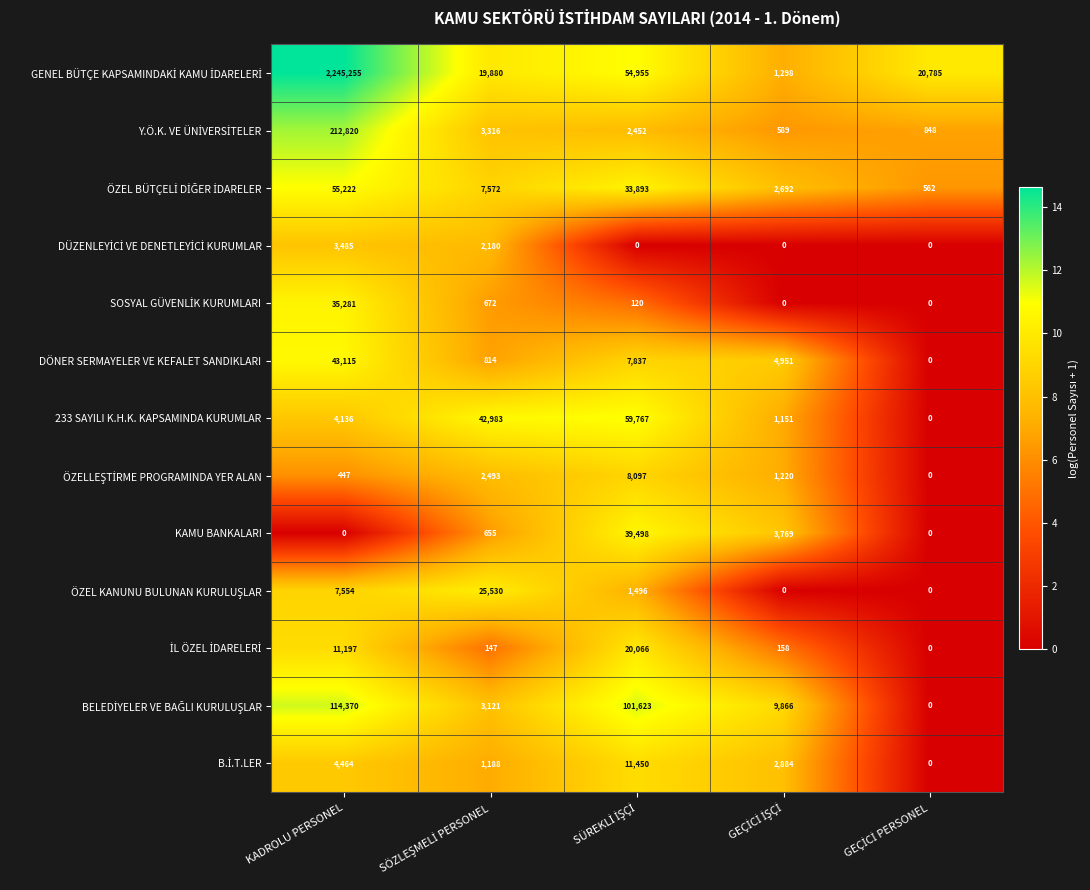

What is the total value across all series at KADROLU PERSONEL?

2737346